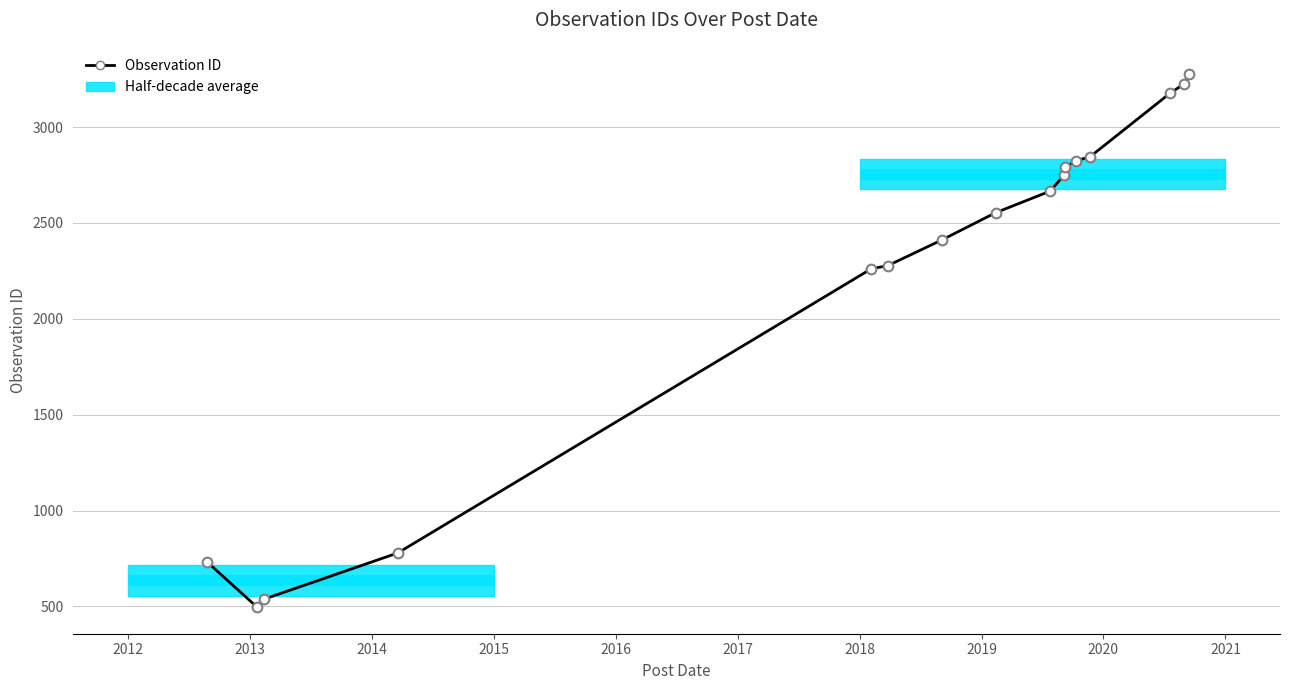

Reading left to right, transcribe all the data shown in this chart.

733	497	538	779	2261	2277	2411	2553	2666	2749	2791	2824	2846	3175	3226	3279